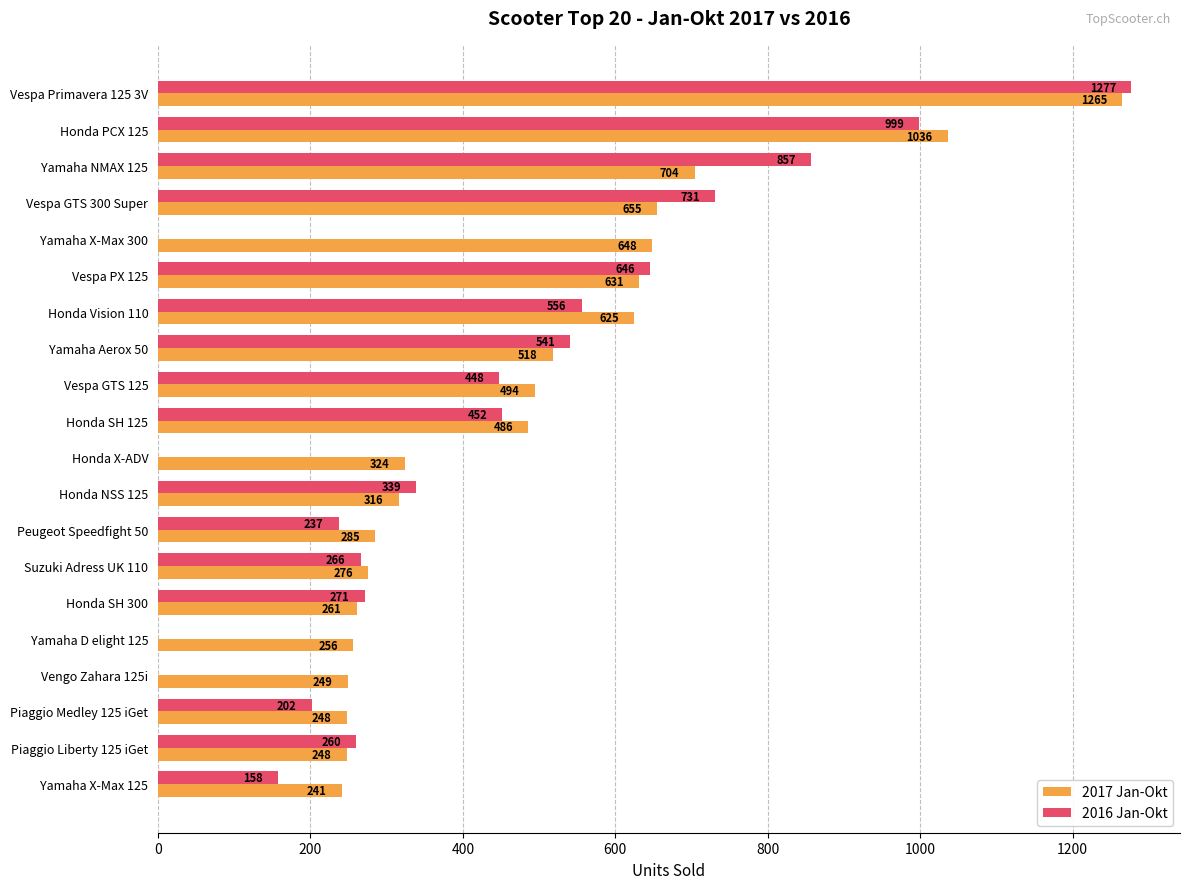

The 2017 Jan-Okt series shows 486 at Honda SH 125. True or false?

True